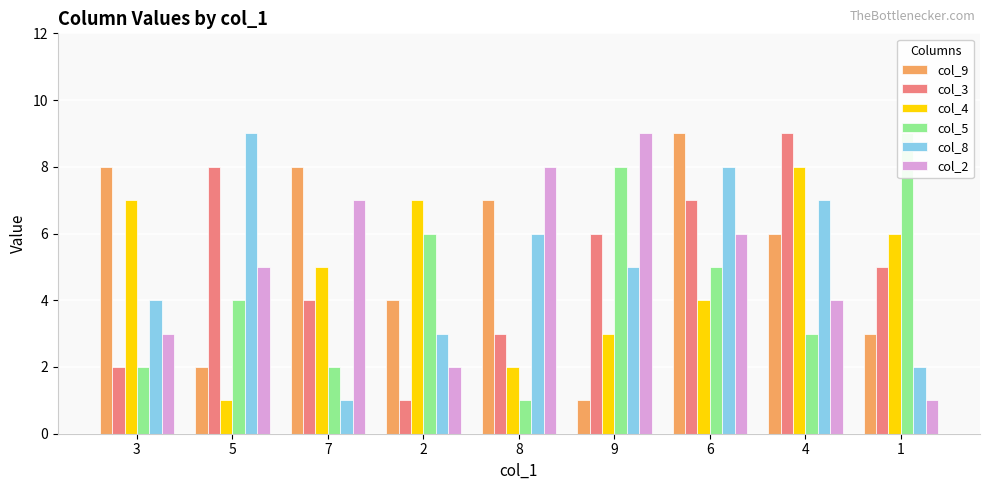

What is the label of the 9th bar from the left?

1